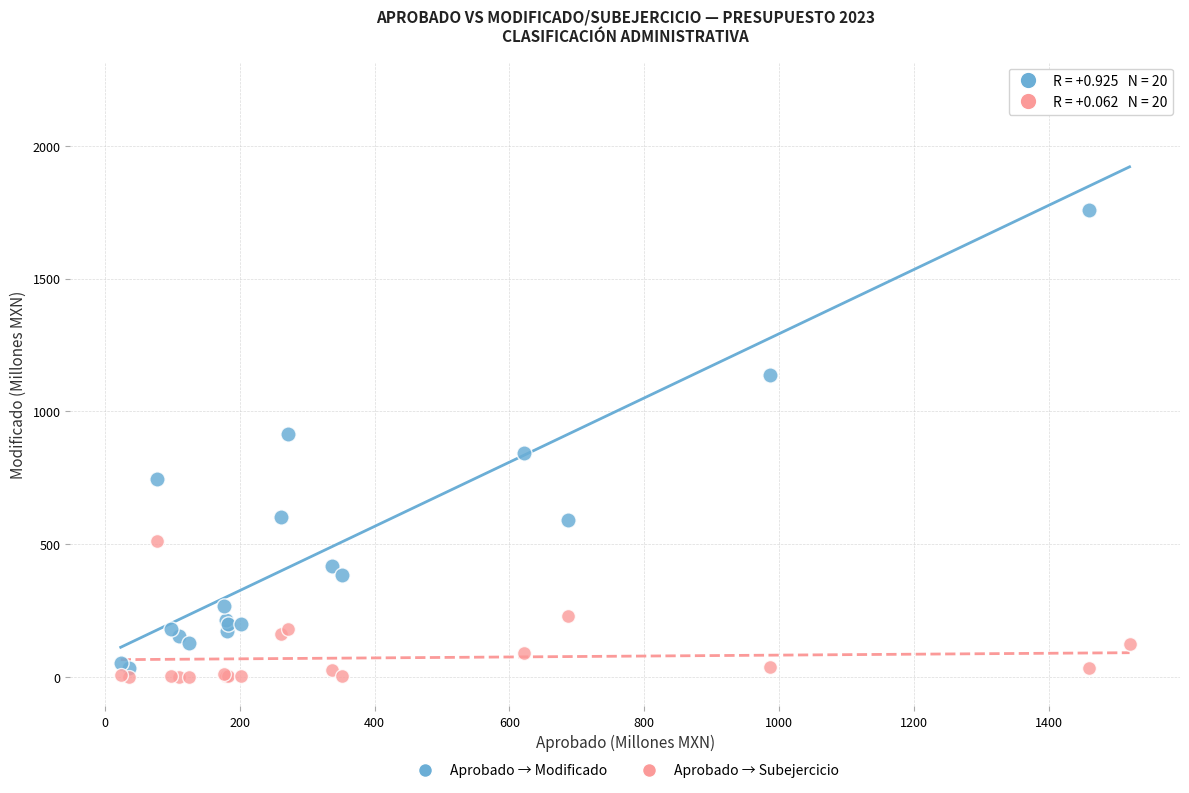

Which series contains the highest Y value?

Aprobado → Modificado